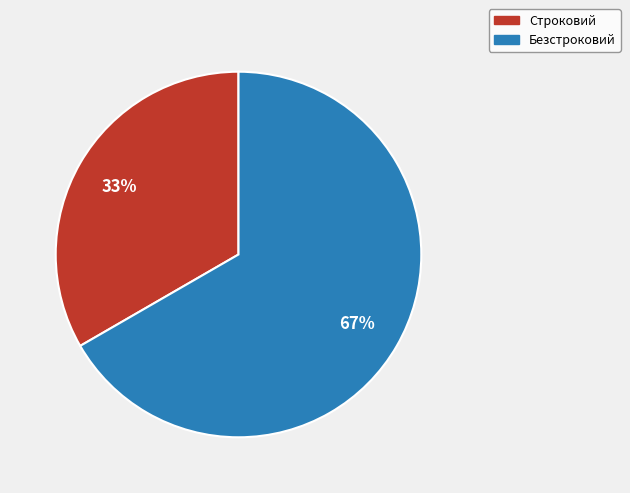

Is there any slice that represents more than half of the pie?

Yes